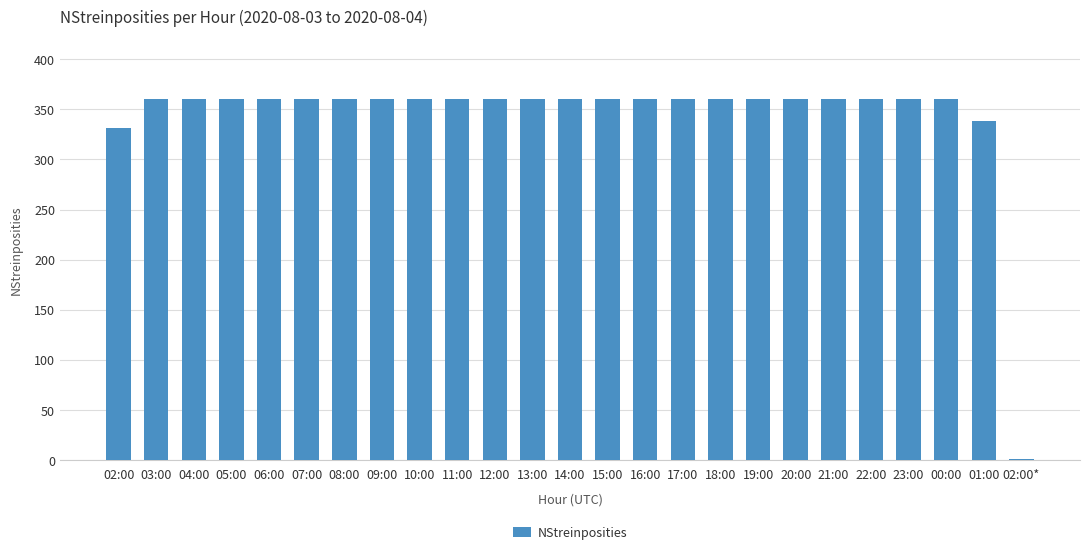

What is the approximate value at 02:00, to the nearest 50?

350